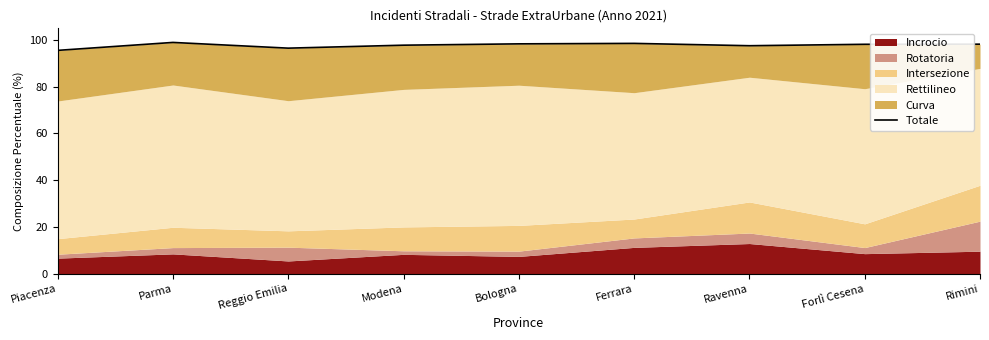

Does the chart have visible grid lines?

No